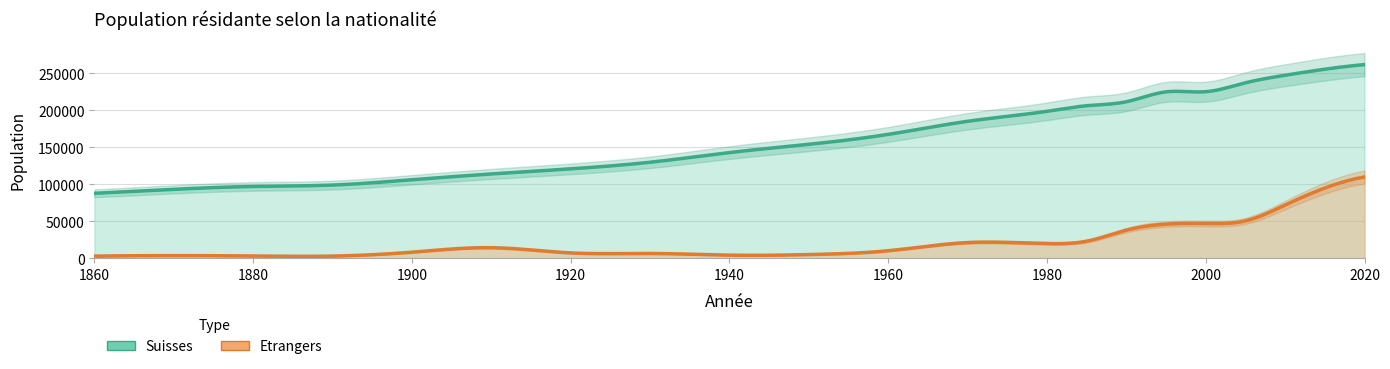

Which series has the largest range (max minus min)?

Suisses